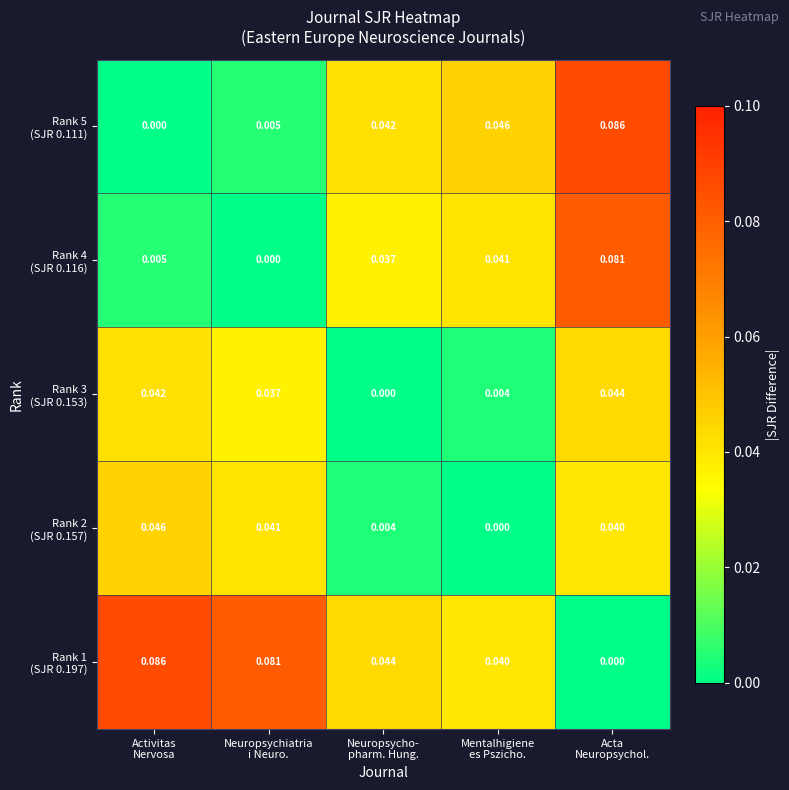

At how many categories does at least one series exceed 0?

5